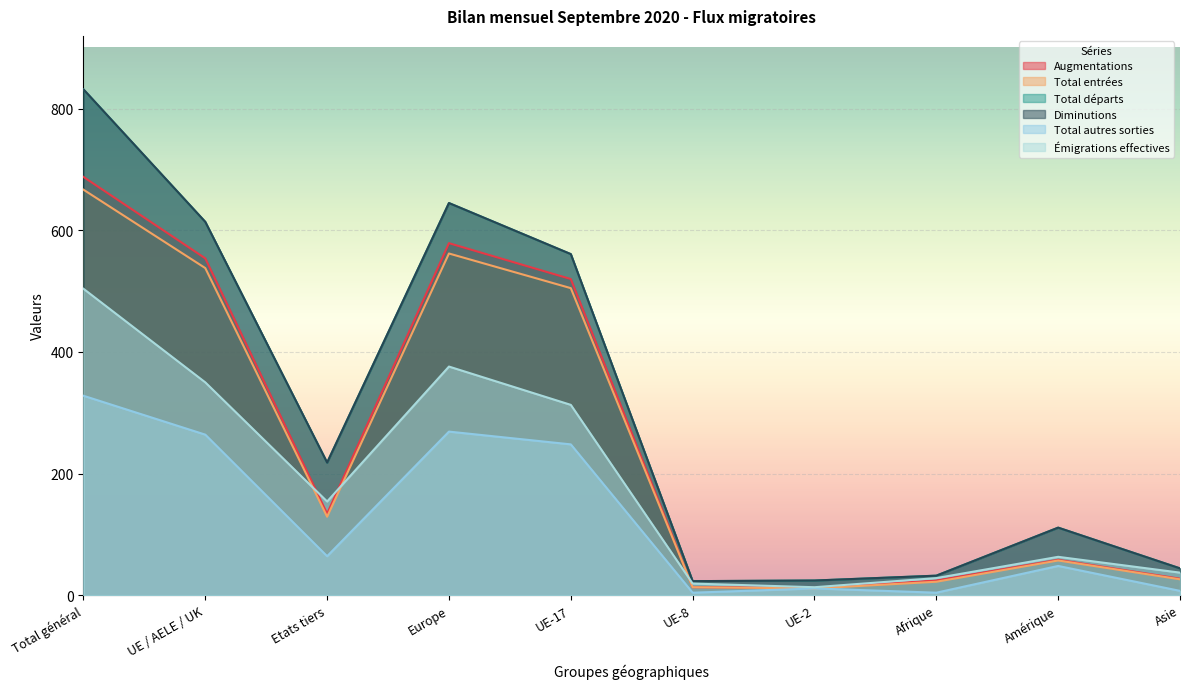

True or false: Augmentations and Diminutions cross at least once.

False